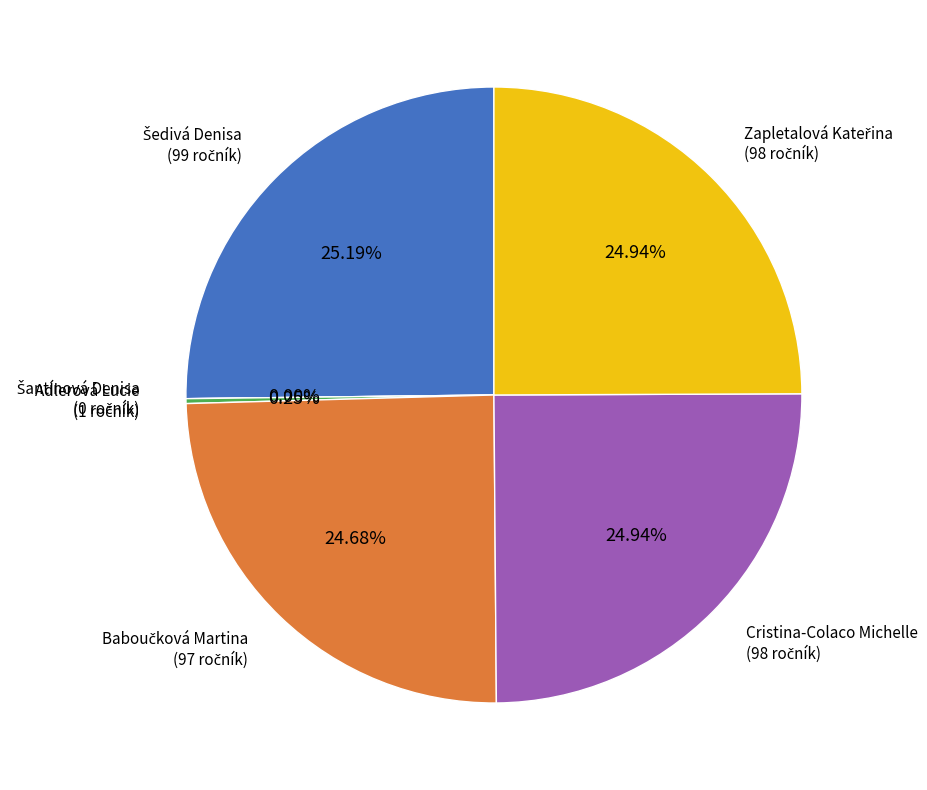

To the nearest percent, what is the combined percentage of Cristina-Colaco Michelle and Šantínová Denisa?

25%